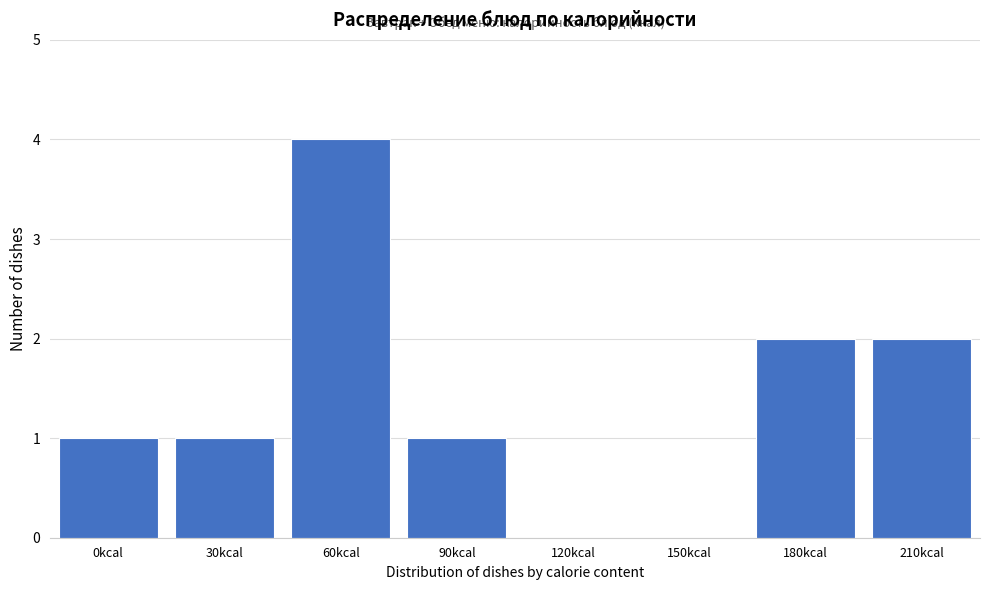

Reading left to right, list all the values displayed in this chart.

0kcal=1	30kcal=1	60kcal=4	90kcal=1	120kcal=0	150kcal=0	180kcal=2	210kcal=2